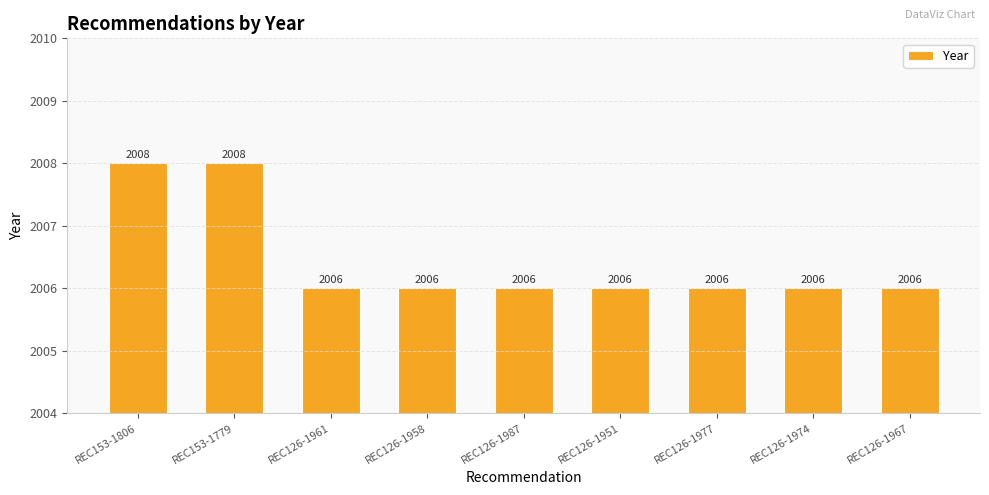

Approximately how many times larger is the value at REC126-1951 compared to REC126-1967?

1.0